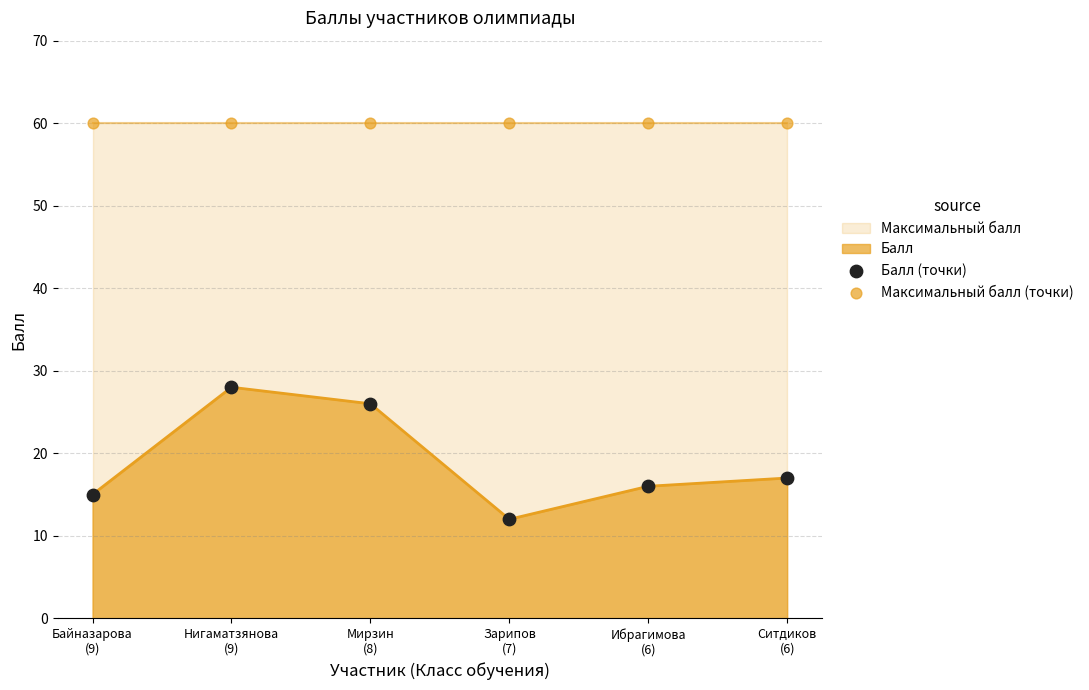

Which series has the widest spread of Y values?

Балл (точки)